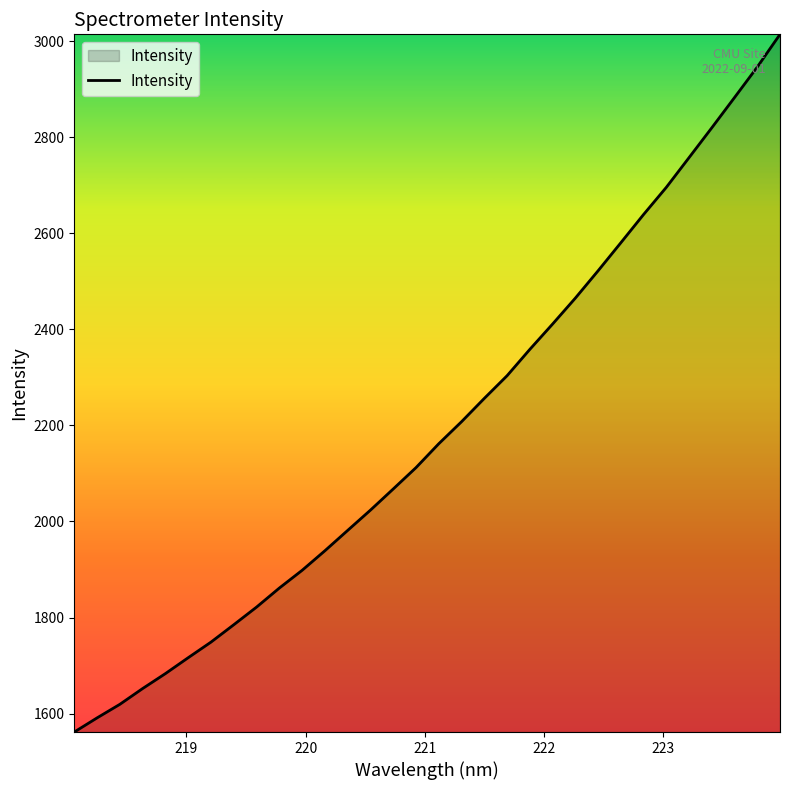

How many values are below 2161?

16